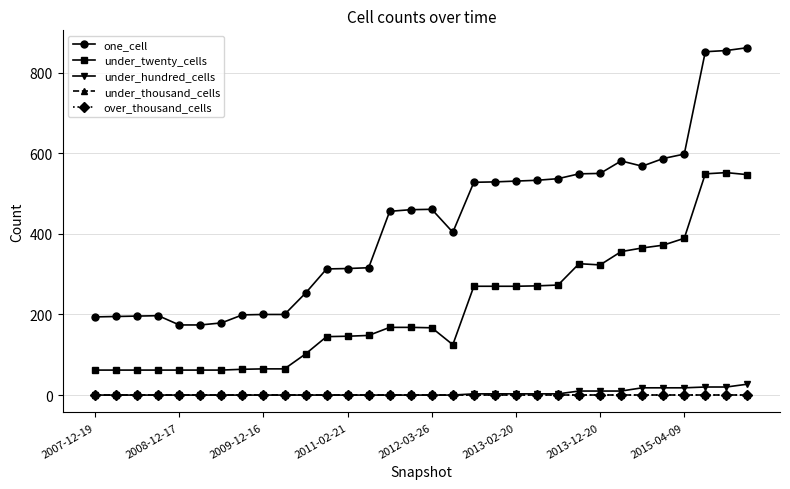

Does the chart have visible grid lines?

Yes